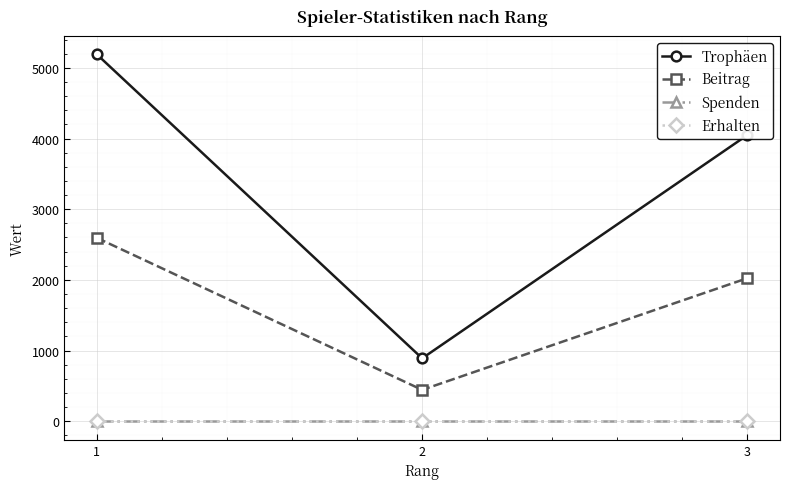

List the labels in order of Trophäen value, largest first.

1, 3, 2